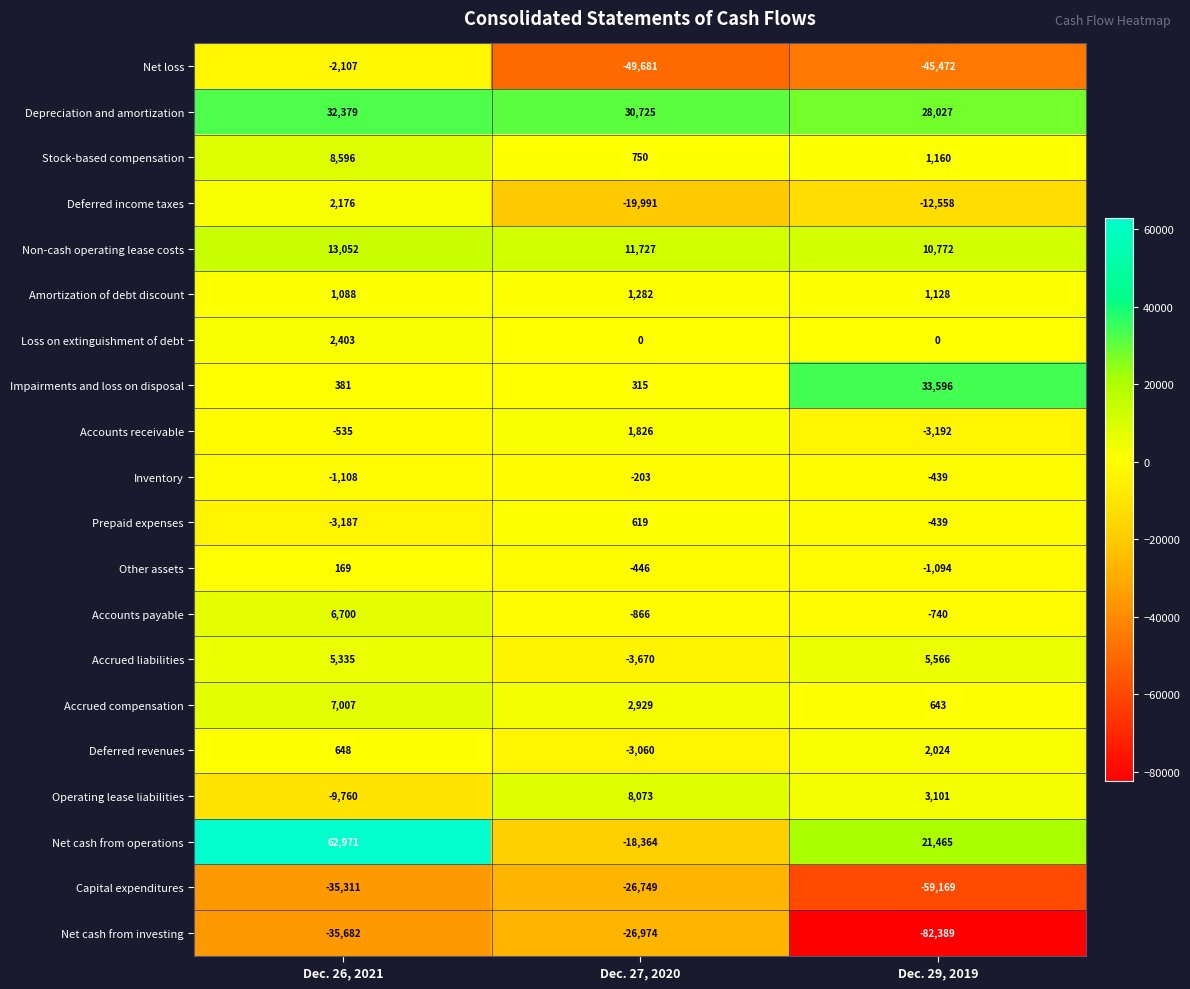

True or false: Depreciation and amortization has a value of 32379 at Dec. 26, 2021.

True